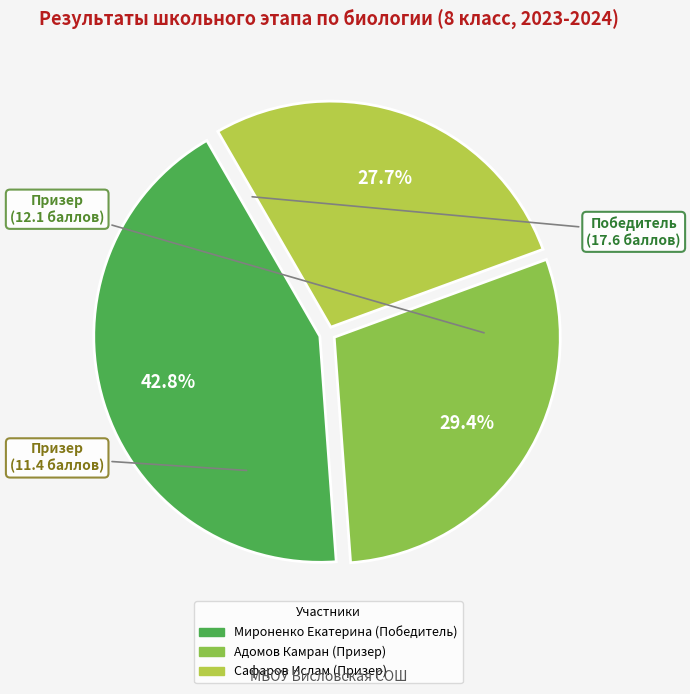

What is the ratio of the value at Сафаров Ислам (Призер) to the value at Адомов Камран (Призер)?

0.9